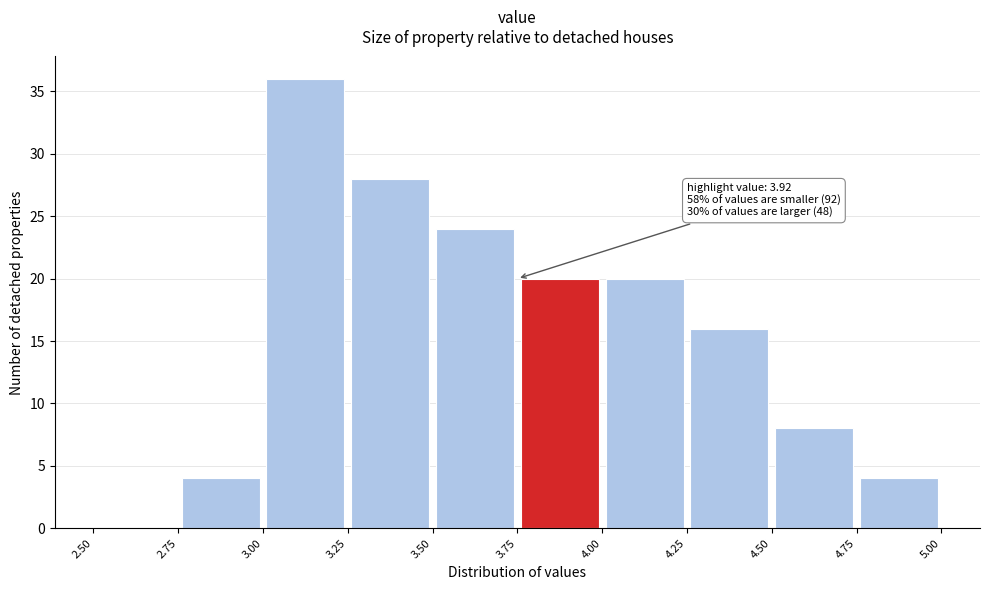

Which range on the x-axis has the tallest bar?

3.00 to 3.25